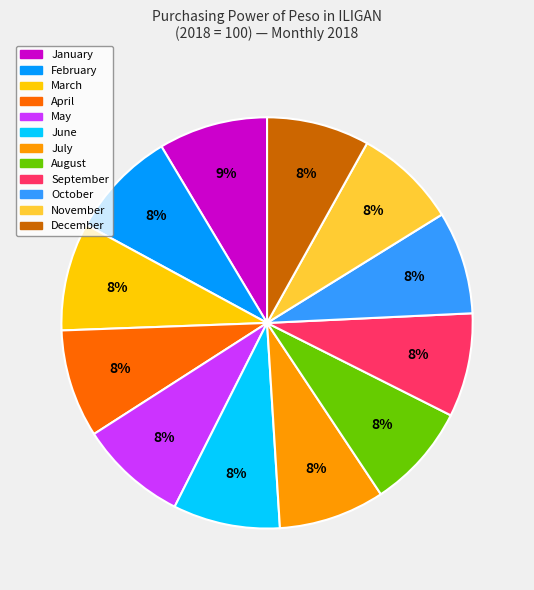

Does any single category account for the majority?

No